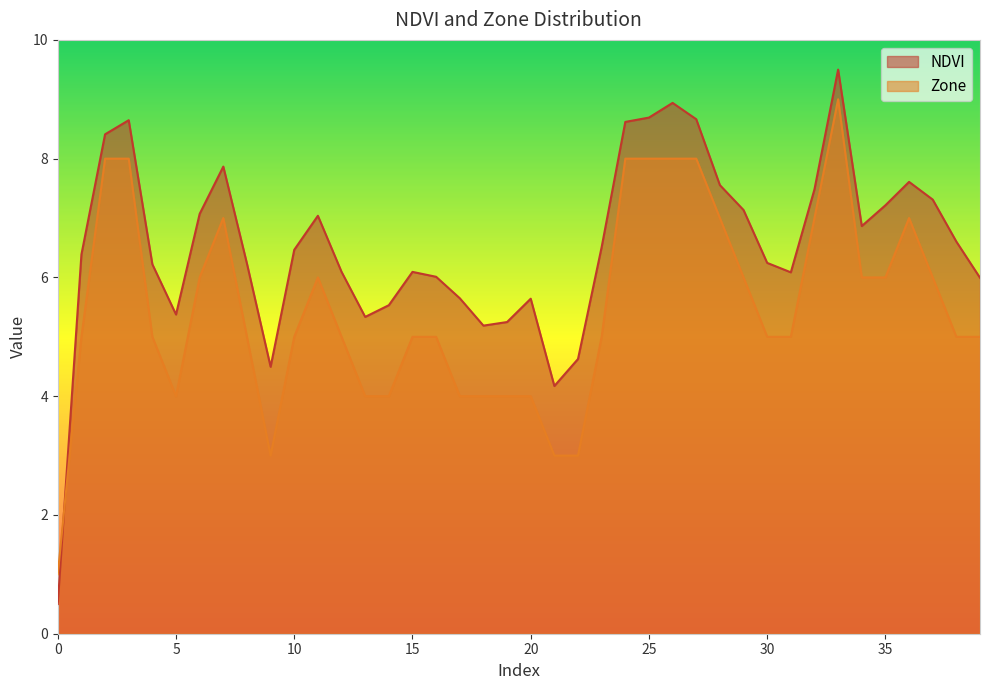

At 2, list the series in order from largest to smallest.

NDVI, Zone